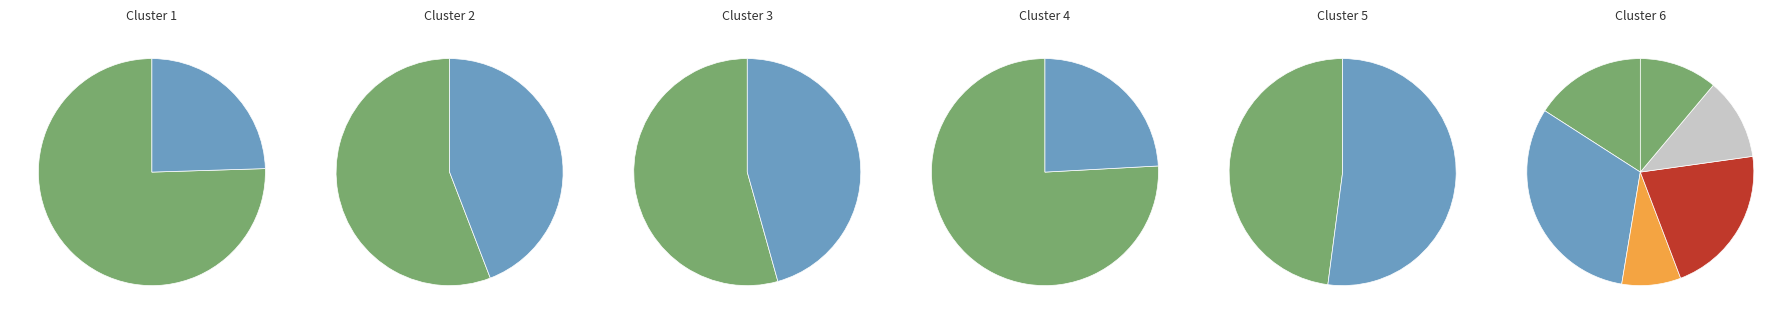

Which category has the biggest portion of the pie?

พระนครศรีอยุธยา